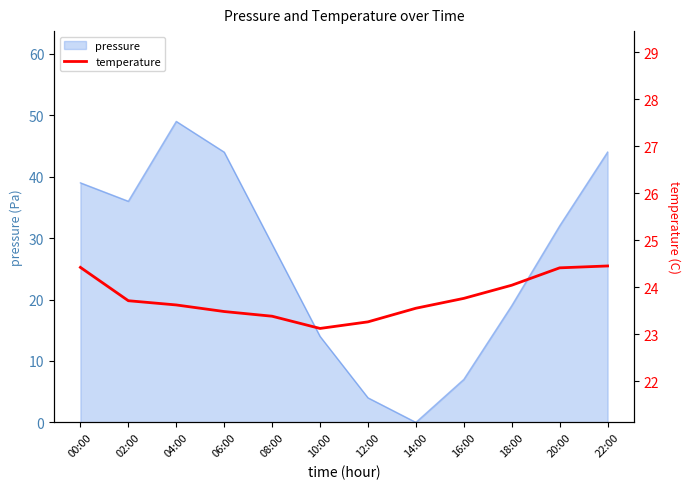

The value of pressure at 00:00 is 70. True or false?

False